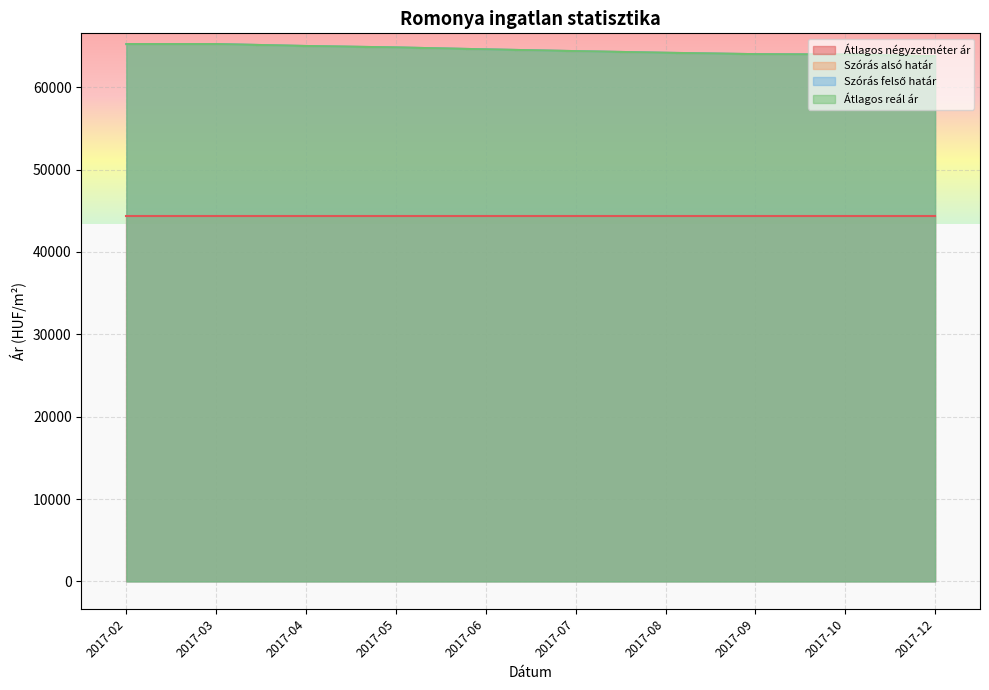

Does the chart display data point markers on the line(s)?

No